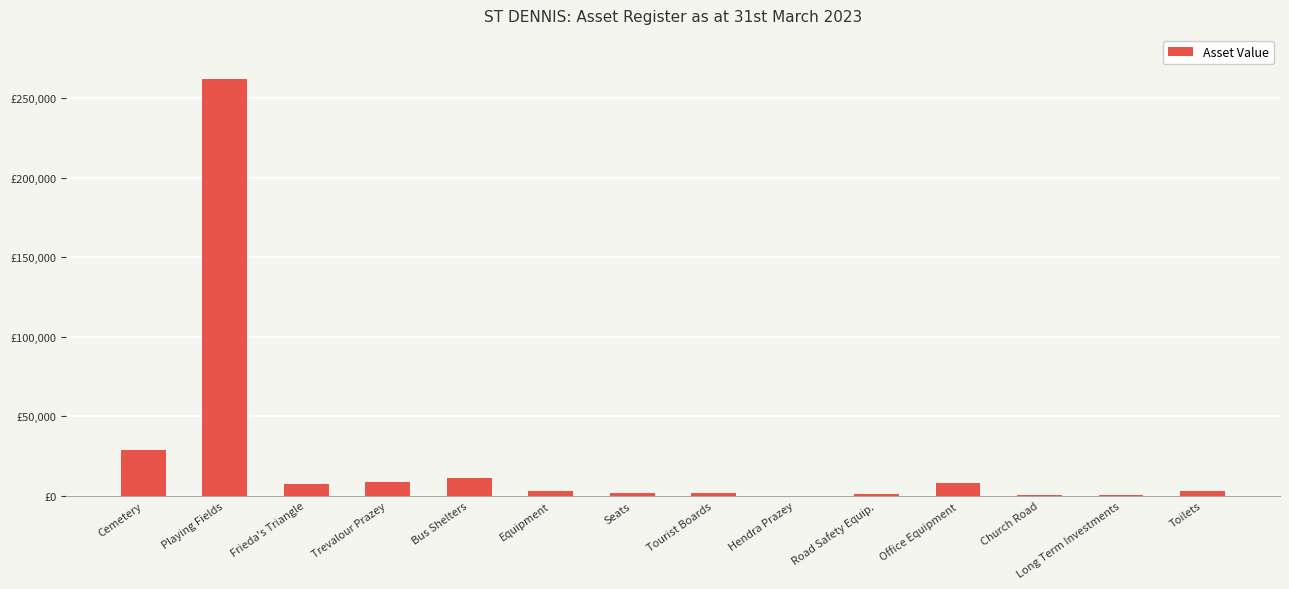

What is the difference between the second highest and second lowest values?

28430.3